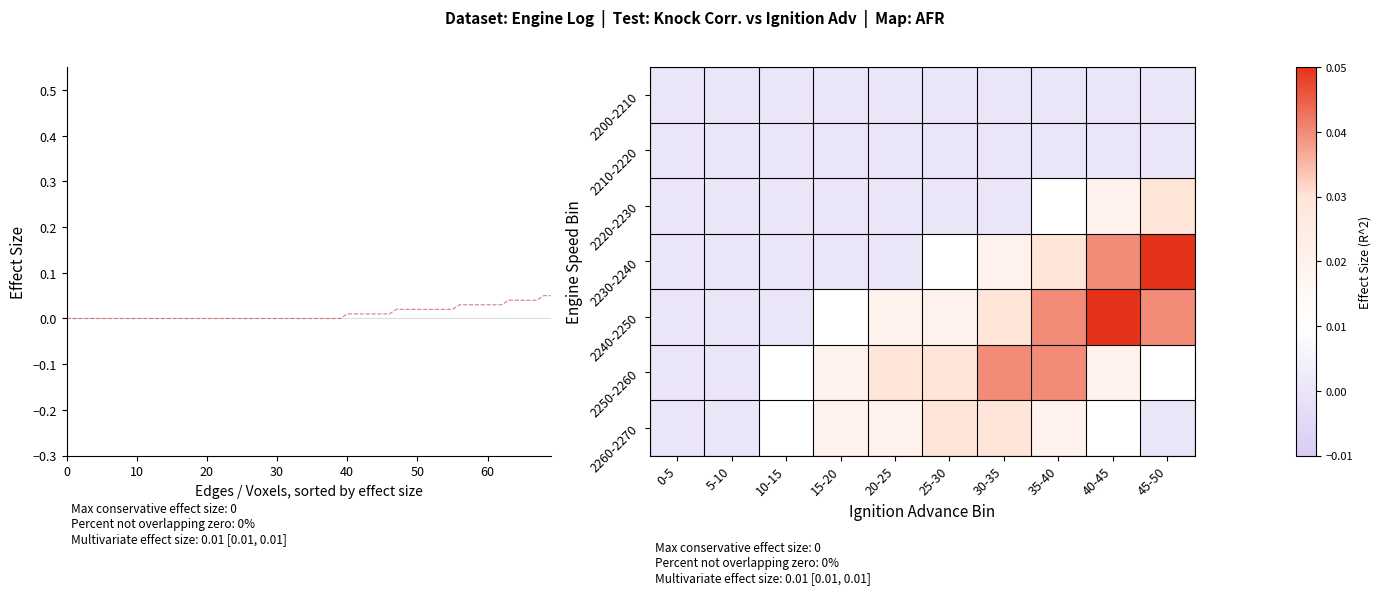

How many data points does each series have?

10